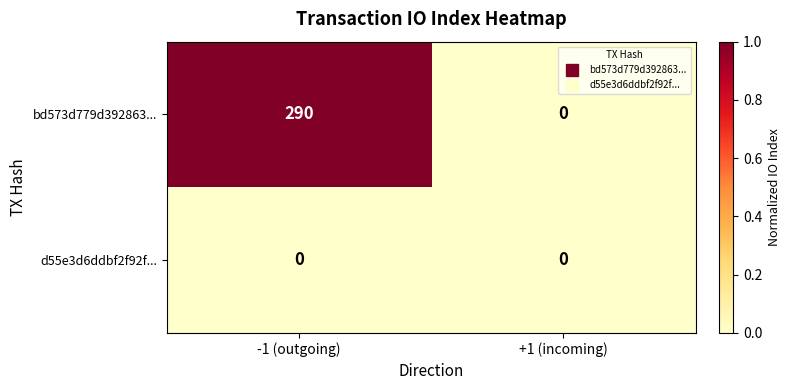

How many data points does each series have?

2